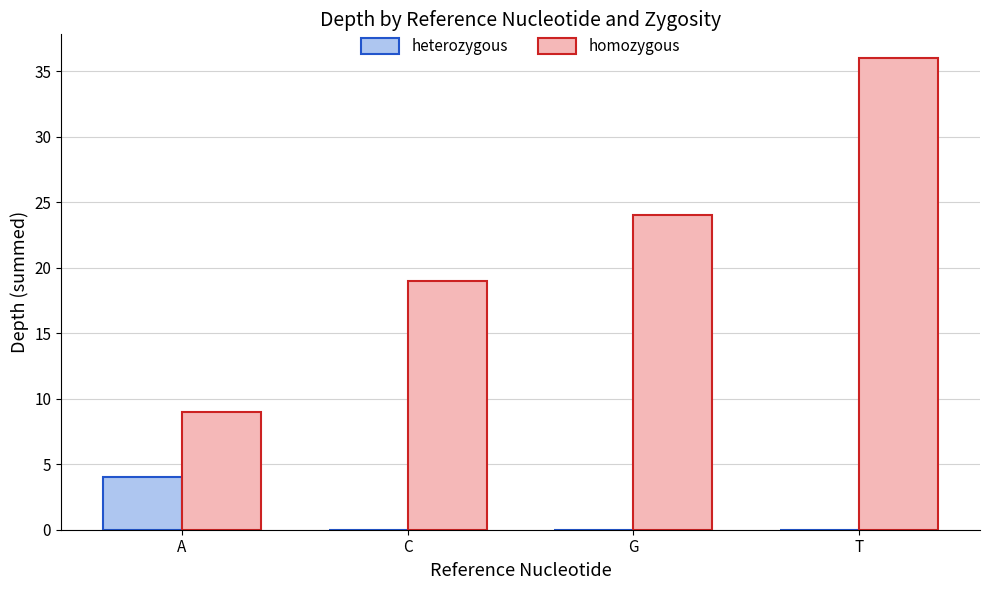

What is the sum of all heterozygous values?

4